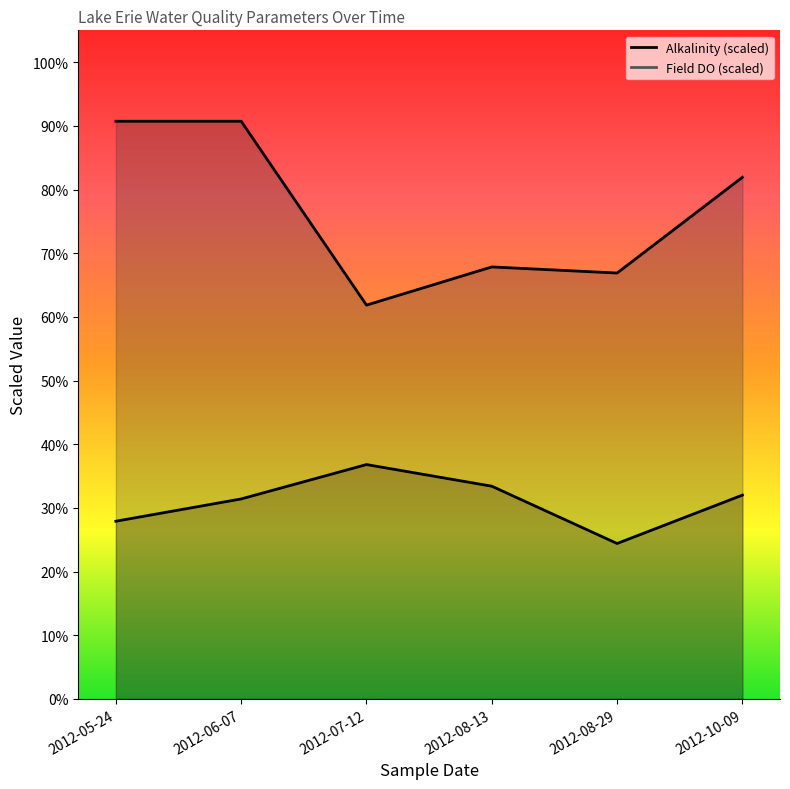

True or false: Field DO and Alkalinity cross at least once.

False